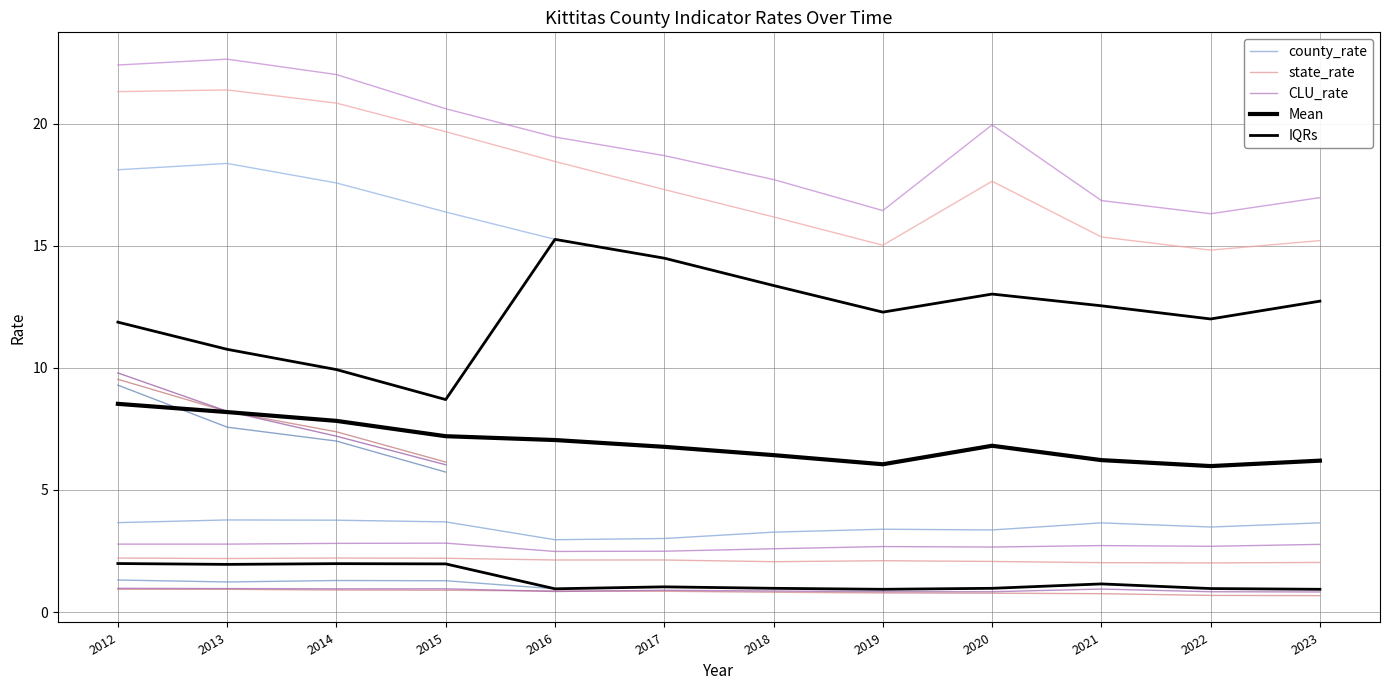

Is it true that Mean equals 6.4 at 2018?

True